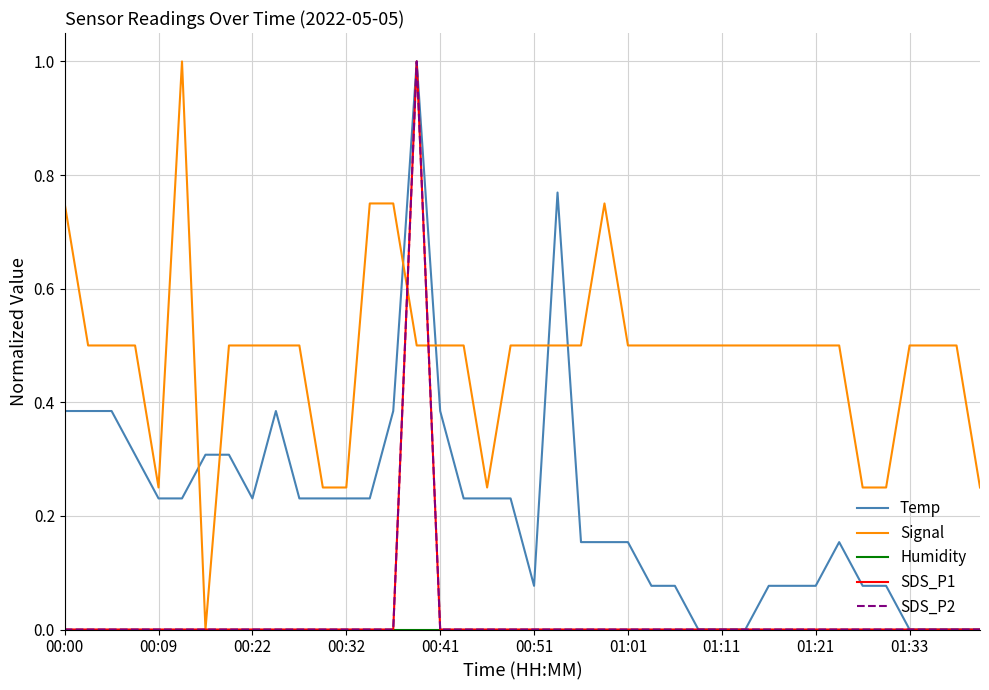

How many interior local peaks does the Temp series have?

4